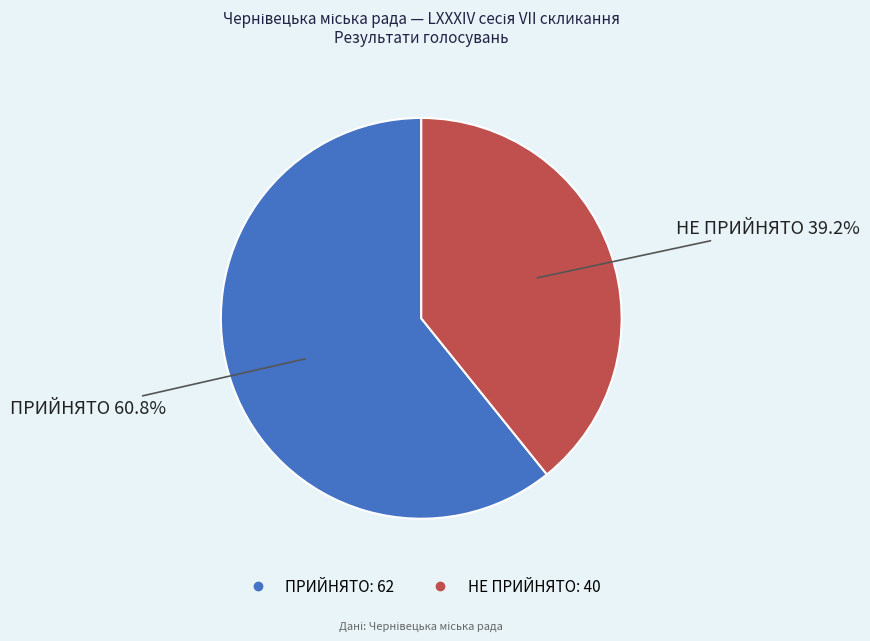

Rank the categories by value from lowest to highest.

НЕ ПРИЙНЯТО, ПРИЙНЯТО